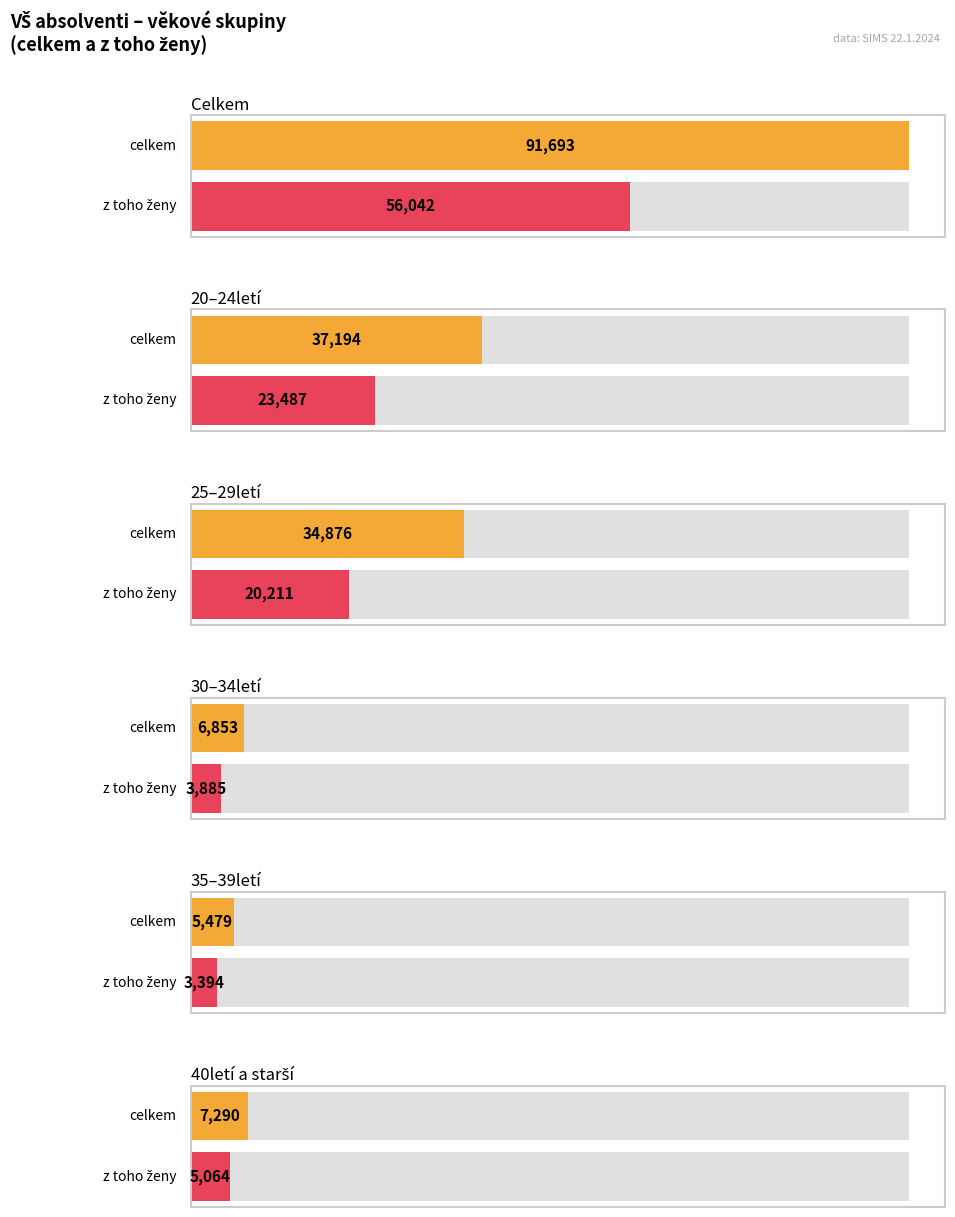

What is the label of the 6th bar from the left?

40letí a starší